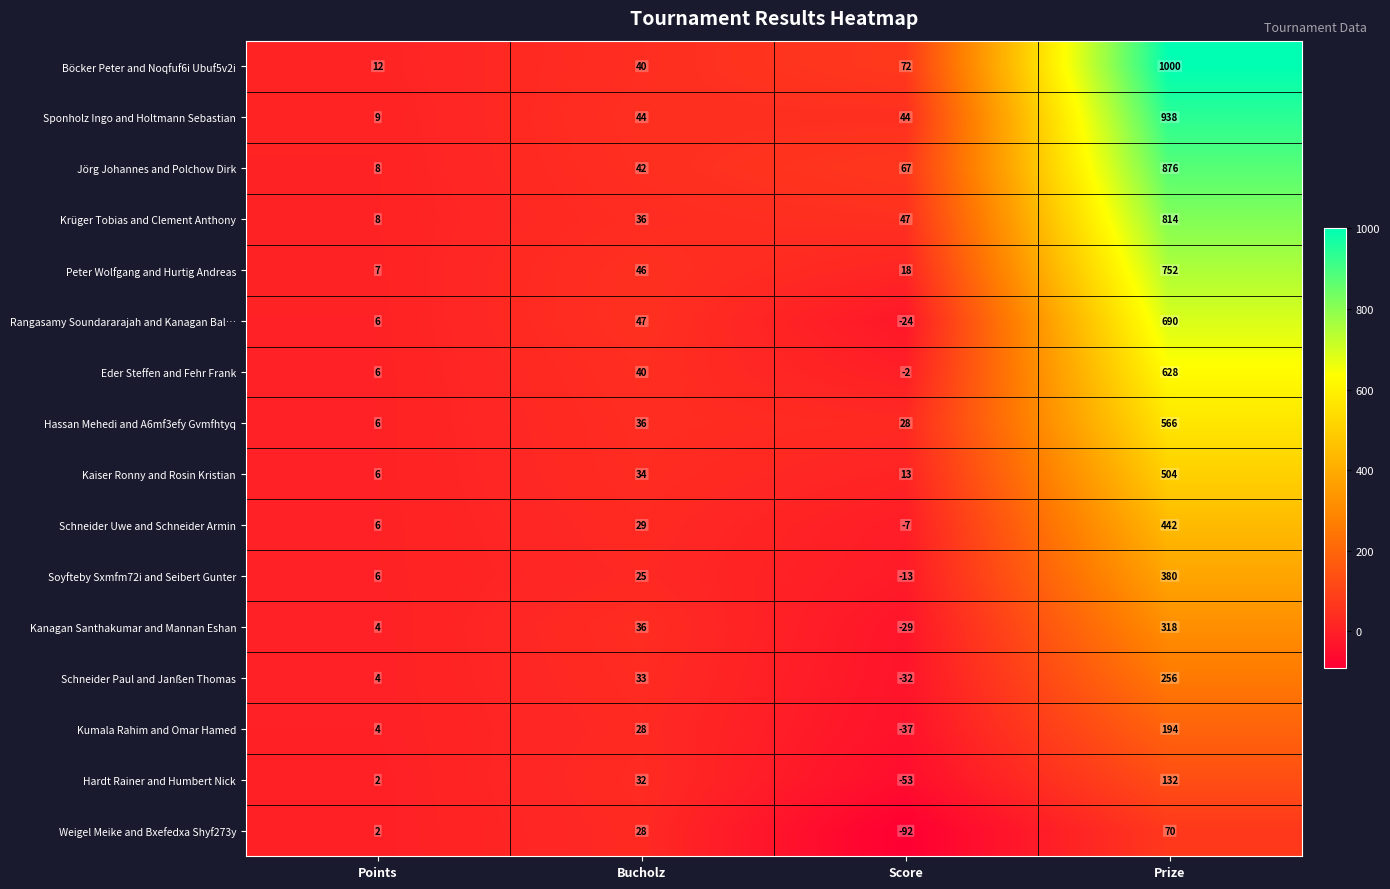

What is the difference between the maximum and minimum values in the Kumala Rahim and Omar Hamed series?

231